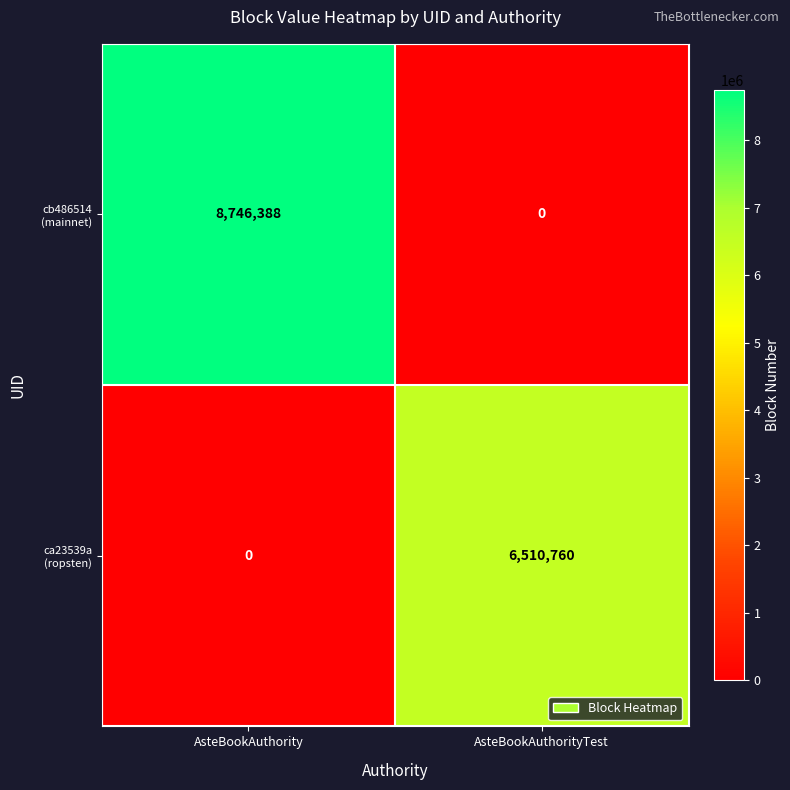

What is the difference between the highest and lowest values at AsteBookAuthority?

8746388